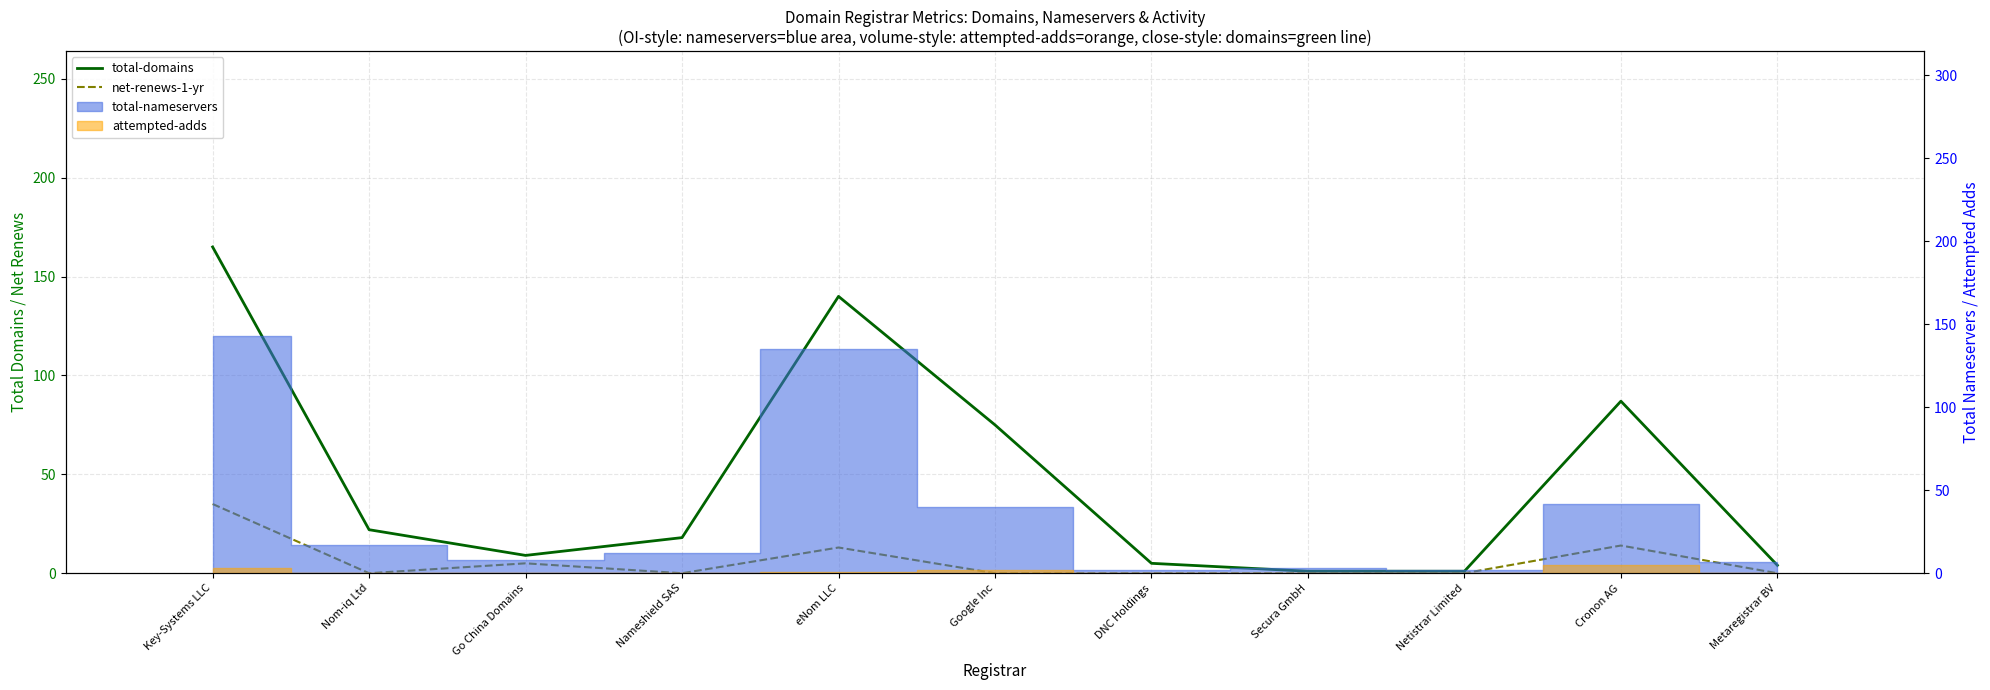

At which category is the sum across all series the highest?

Key-Systems LLC